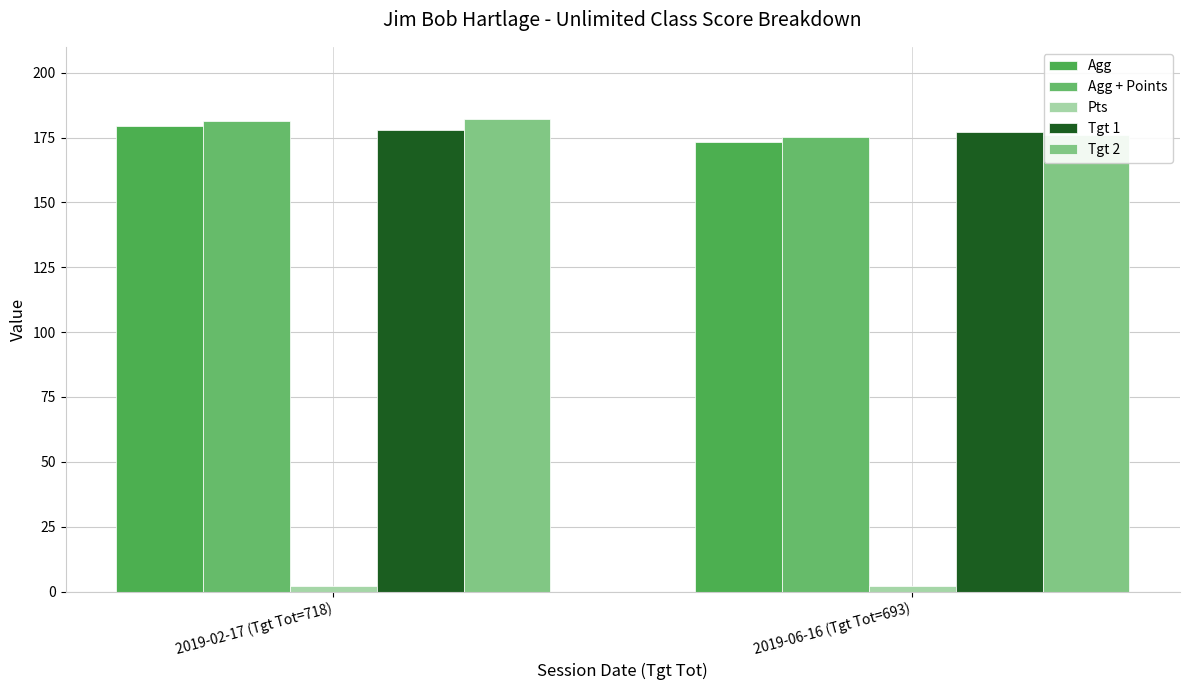

At which category does the chart reach its peak across all series?

2019-02-17 (Tgt Tot=718)